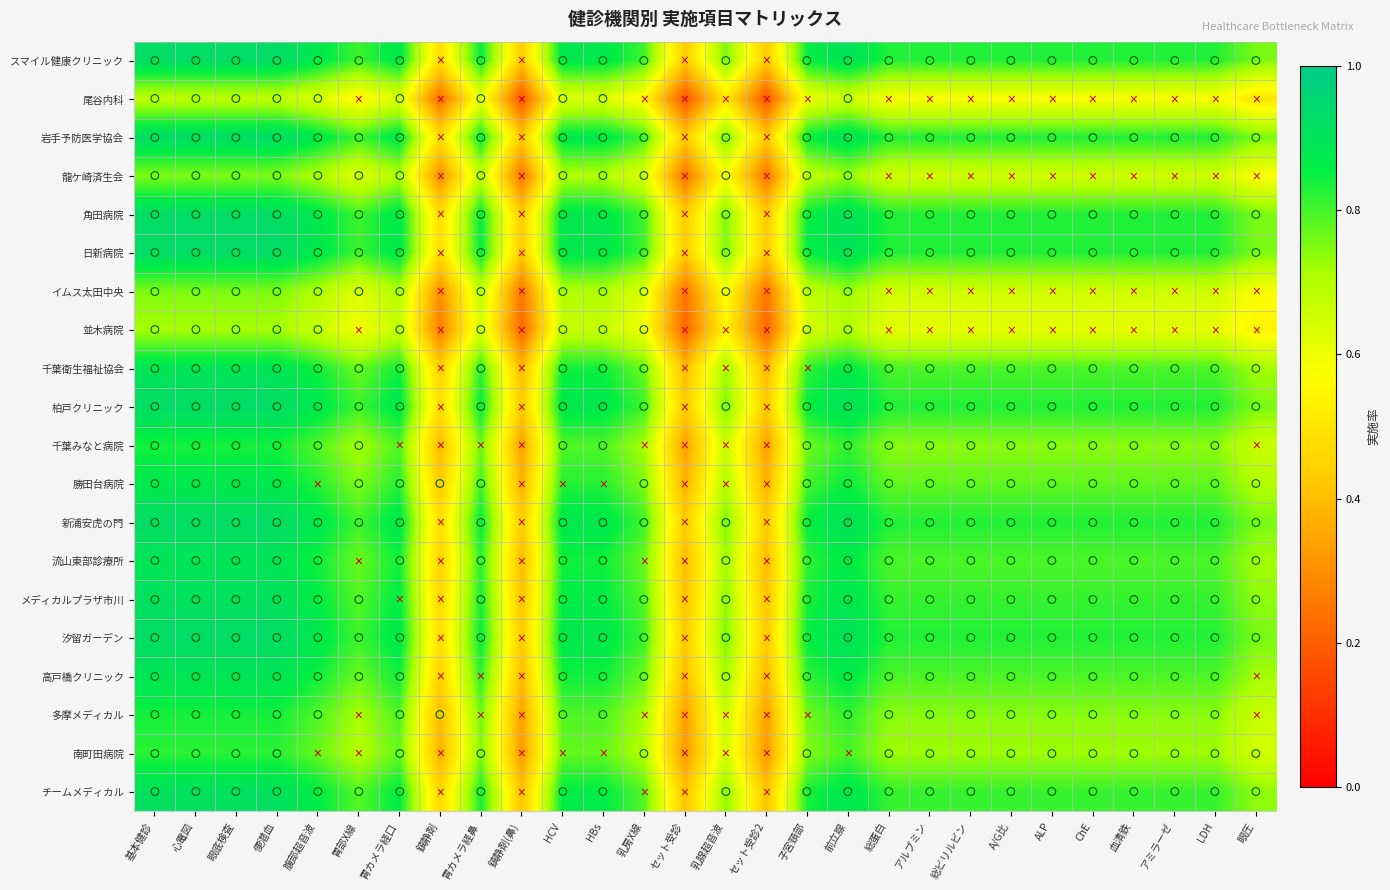

What is the spread (max minus min) of values at 乳腺超音波?

0.2